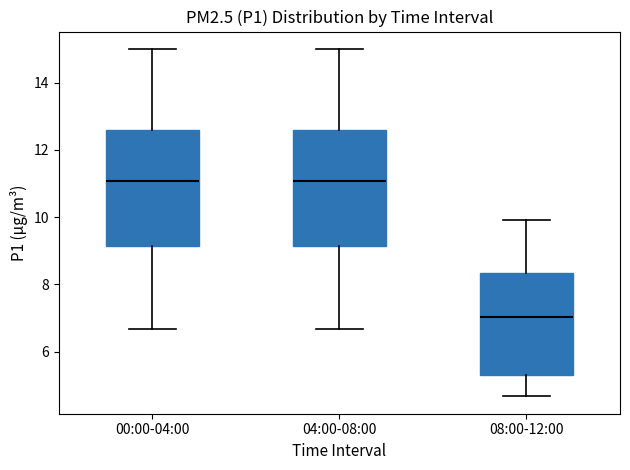

Which box has the lowest median line?

08:00-12:00